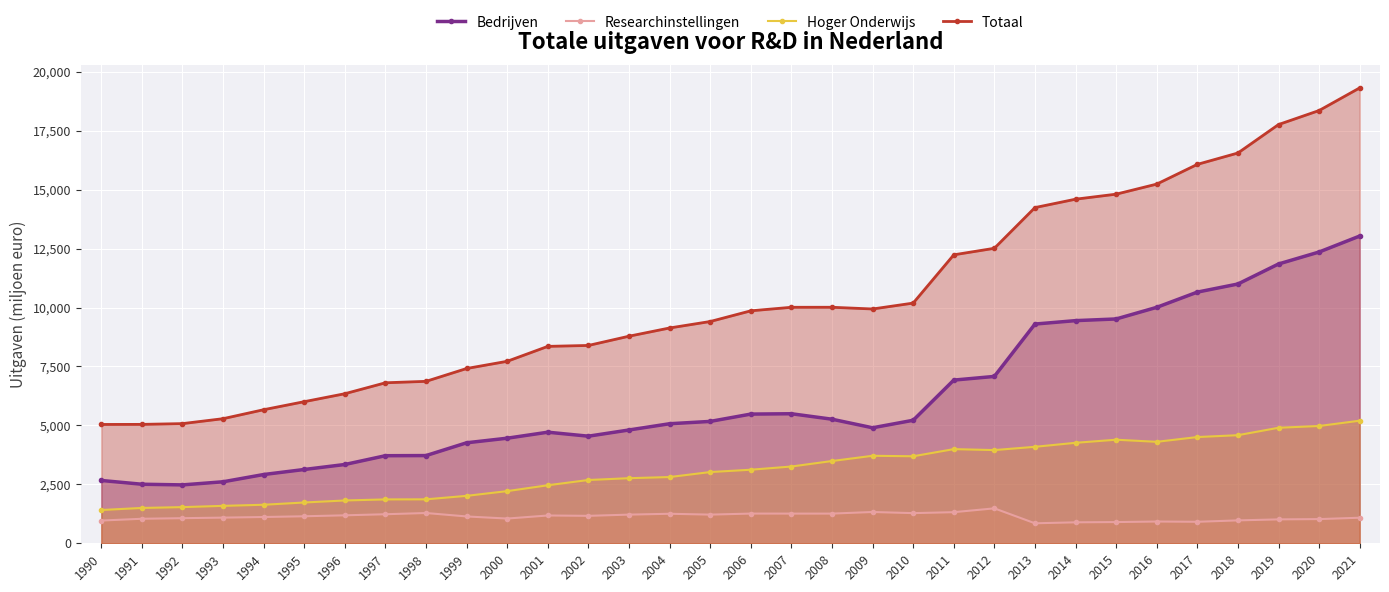

List the series in order of their peak value, lowest first.

Researchinstellingen, Hoger Onderwijs, Bedrijven, Totaal